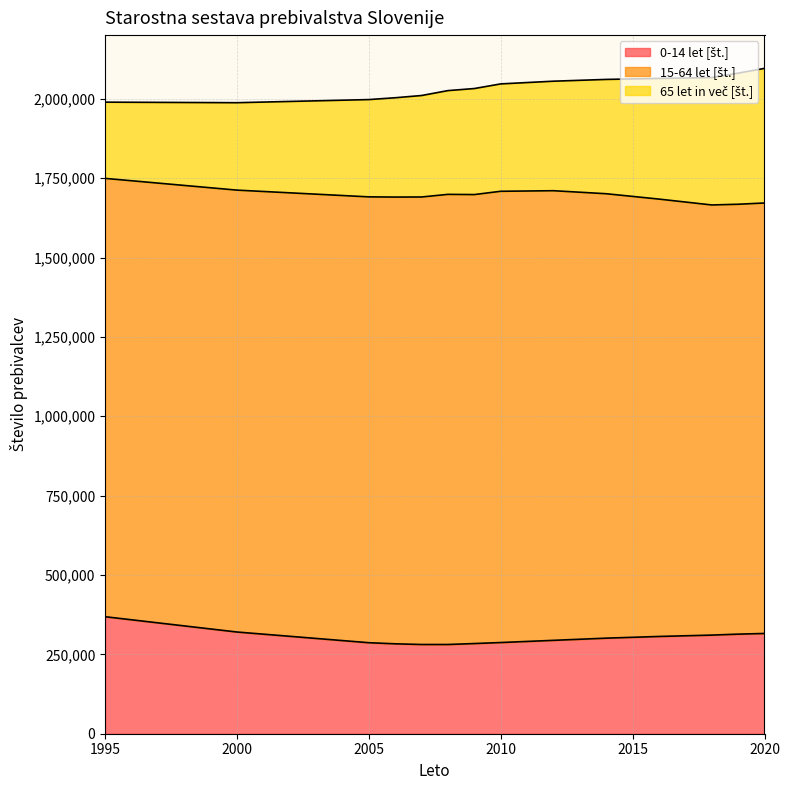

True or false: 65 let in več [št.] and 15-64 let [št.] cross at least once.

False